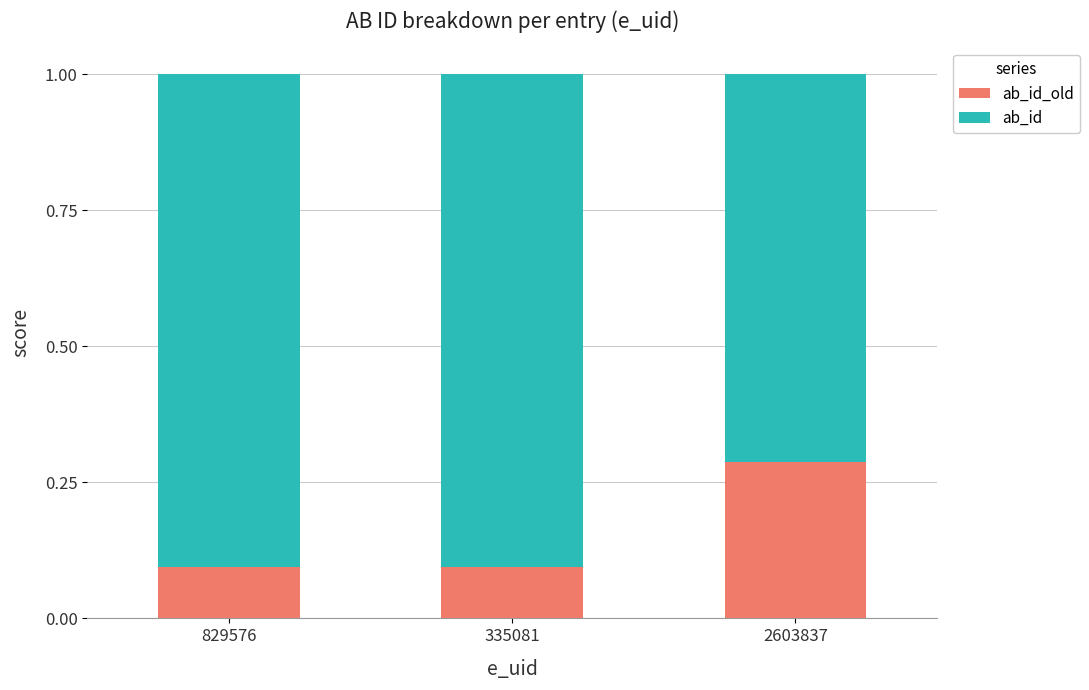

What is the total value across all series at 2603837?

1.0